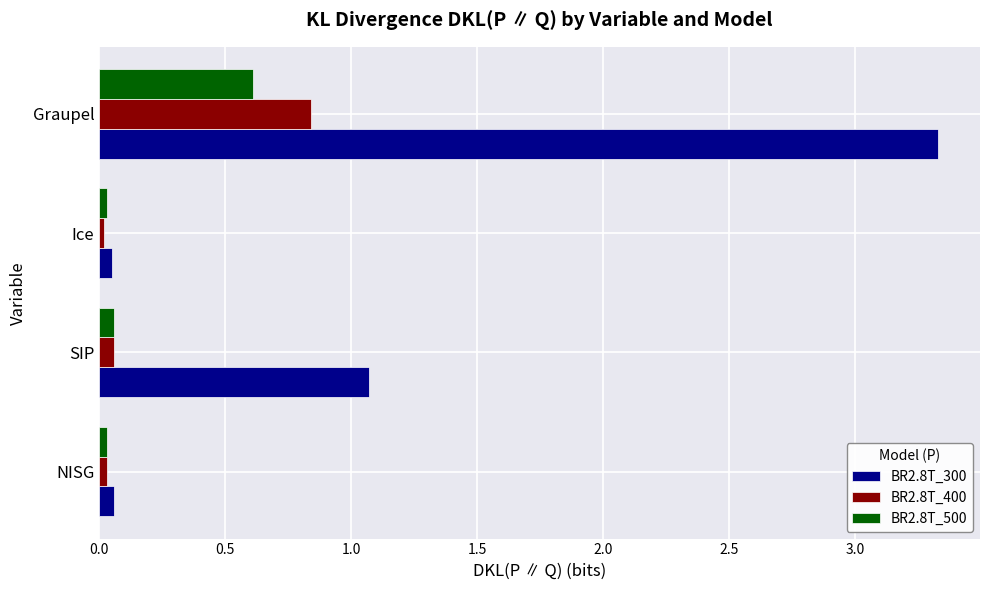

List the series in order of their peak value, highest first.

BR2.8T_300, BR2.8T_400, BR2.8T_500